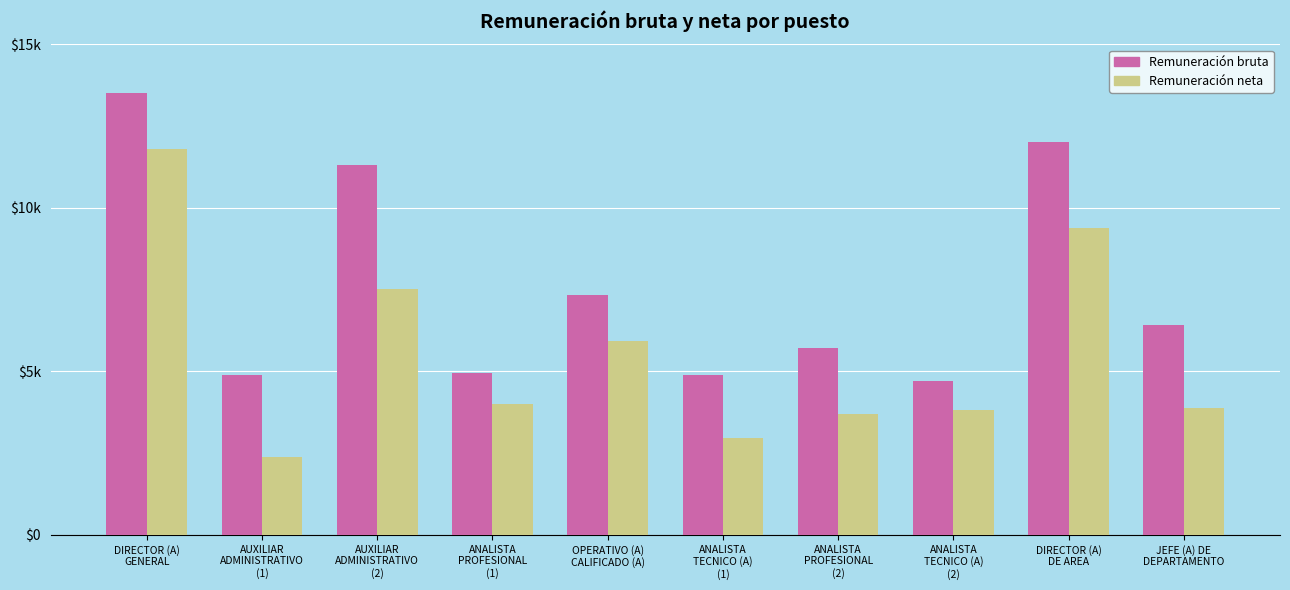

What is the average value of the Remuneración neta series?

5539.0